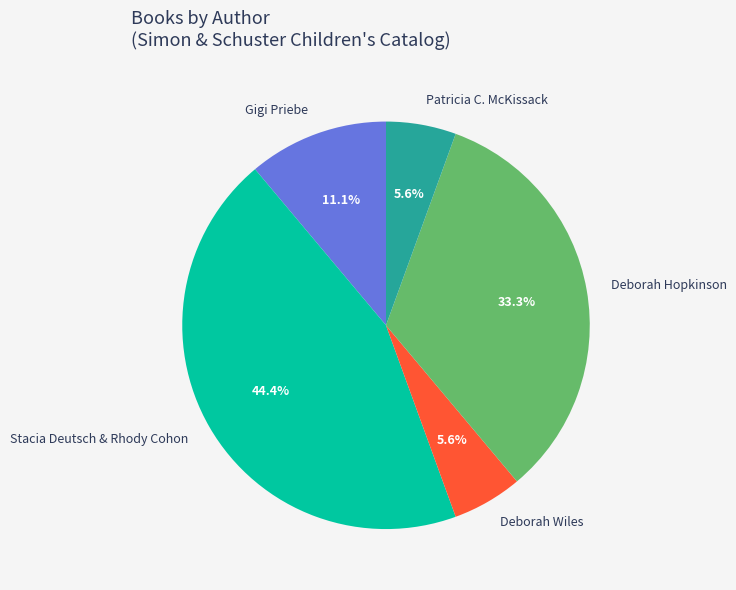

Between Stacia Deutsch & Rhody Cohon and Deborah Hopkinson, which is larger?

Stacia Deutsch & Rhody Cohon